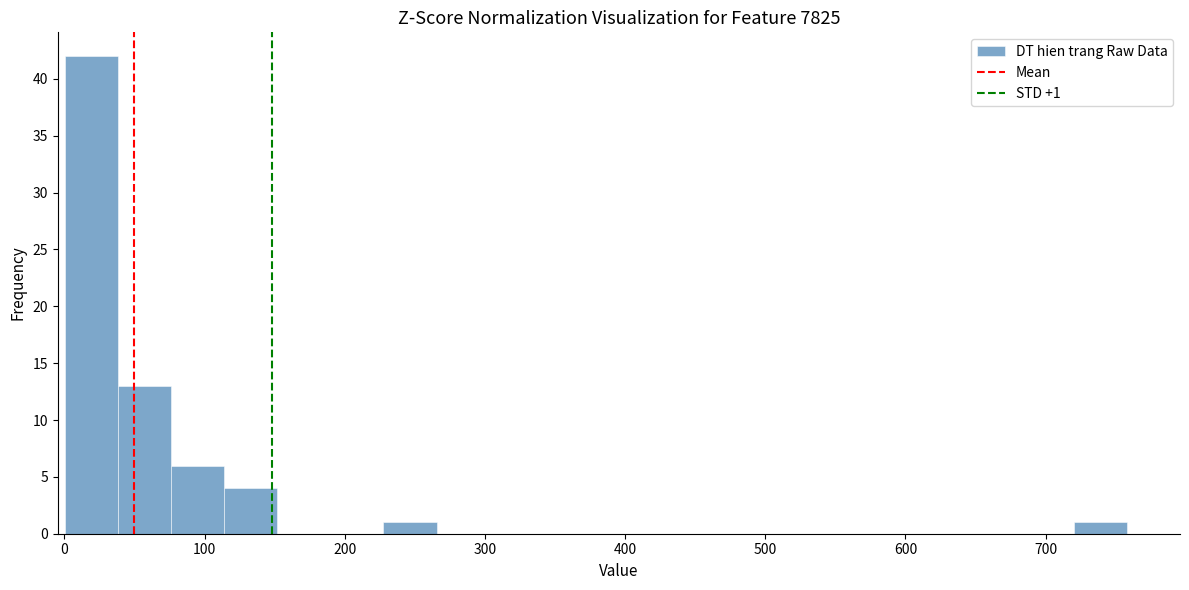

Read against the x-axis, roughly where is the centre of the tallest bar?

20